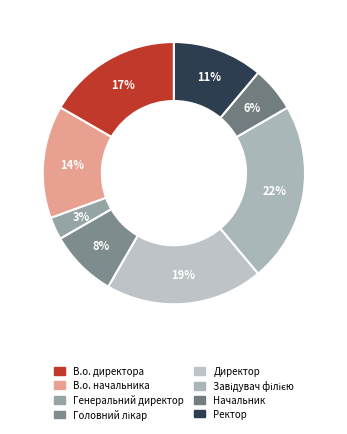

How many segments does this pie chart have?

8